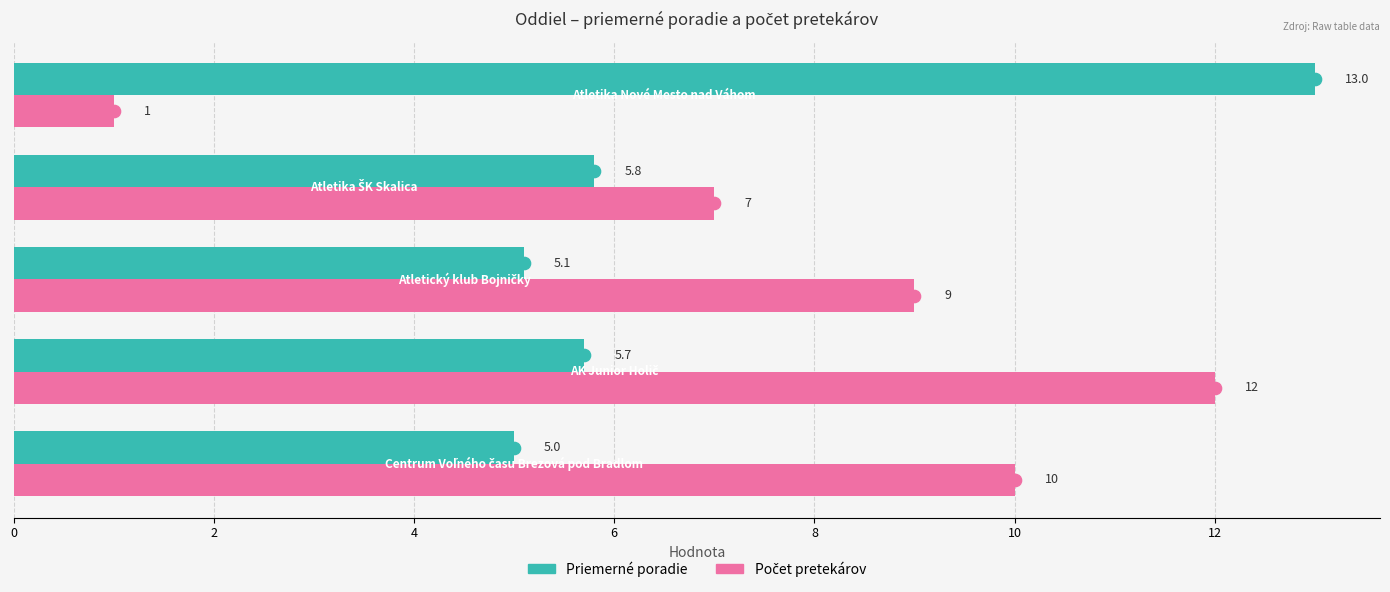

At how many categories does at least one series exceed 5?

5